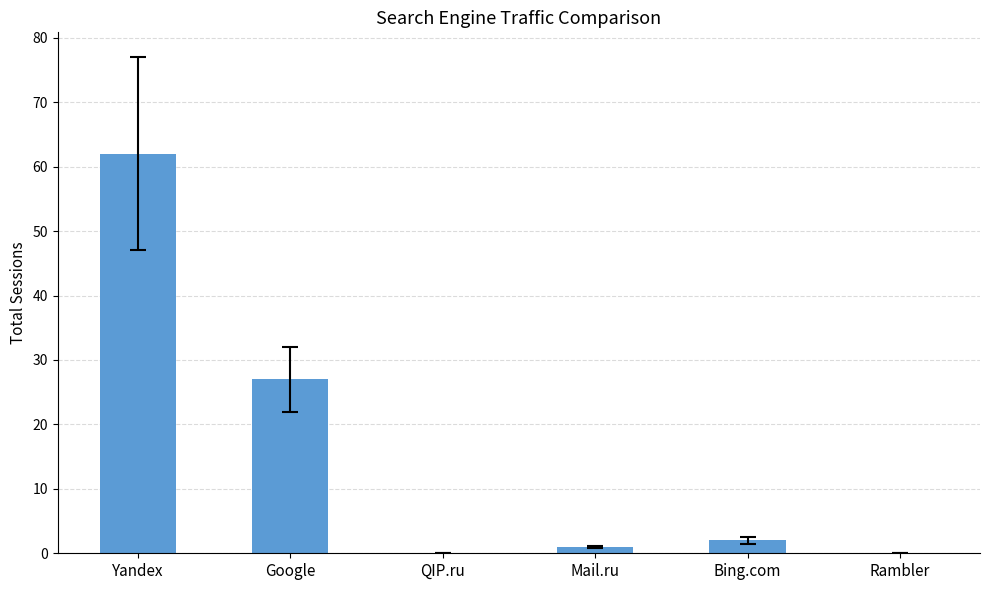

Count the number of data series in this chart.

1